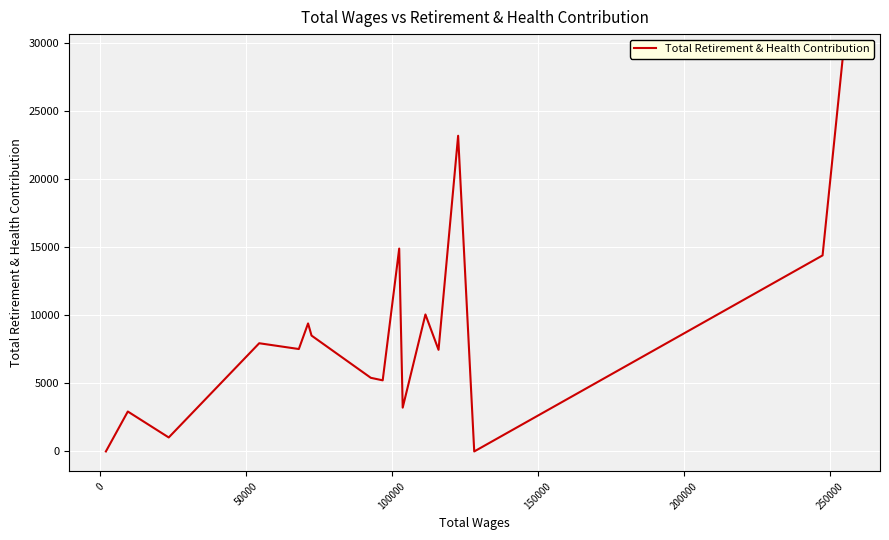

What is the maximum value shown in the chart?

29218